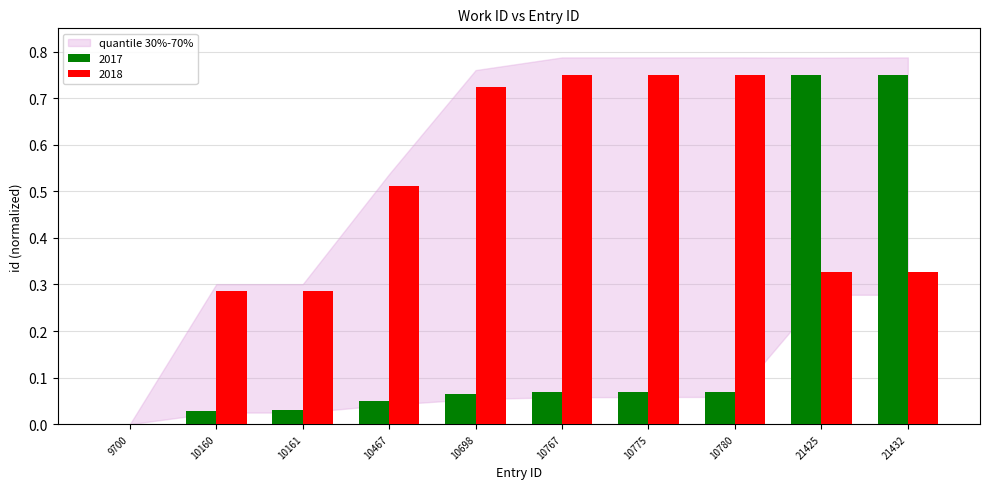

Which series changed the most between 9700 and 10767?

2018